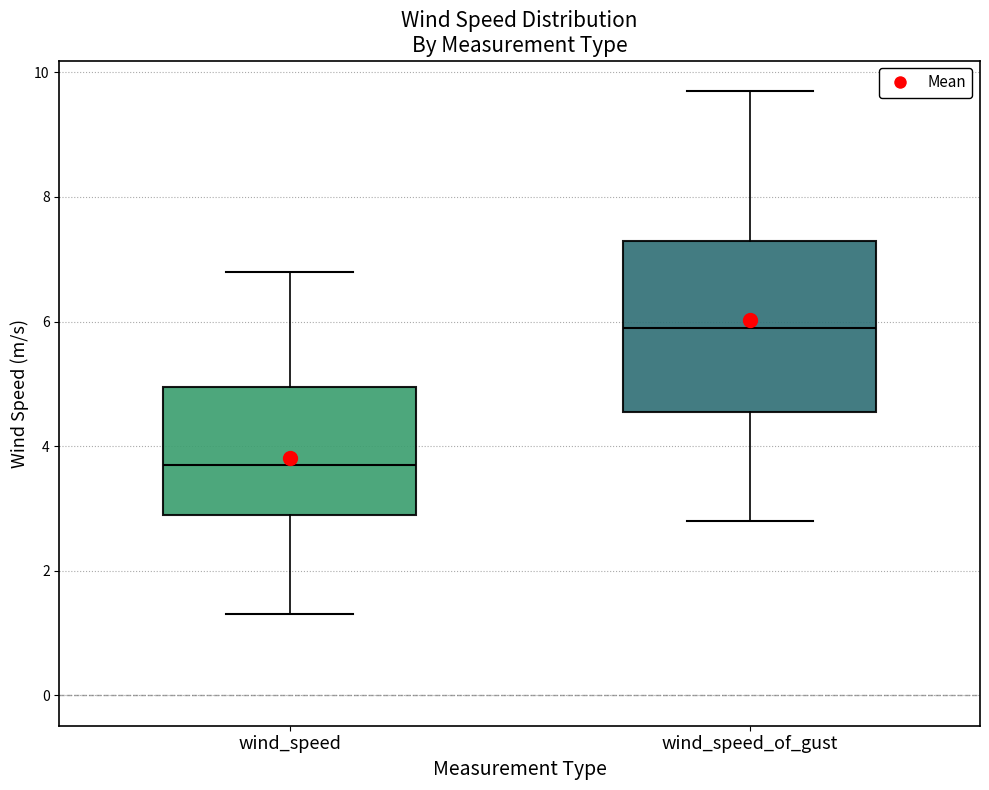

Reading left to right, read every box against the y-axis: the position of its median line, the range the box covers, and the ends of its whiskers. The values are not printed on the chart, so give them approximately, as read against the axis.

wind_speed: median 3.8, box 3.0 to 5.0, whiskers 1.4 to 6.8
wind_speed_of_gust: median 6.0, box 4.6 to 7.4, whiskers 2.8 to 9.8